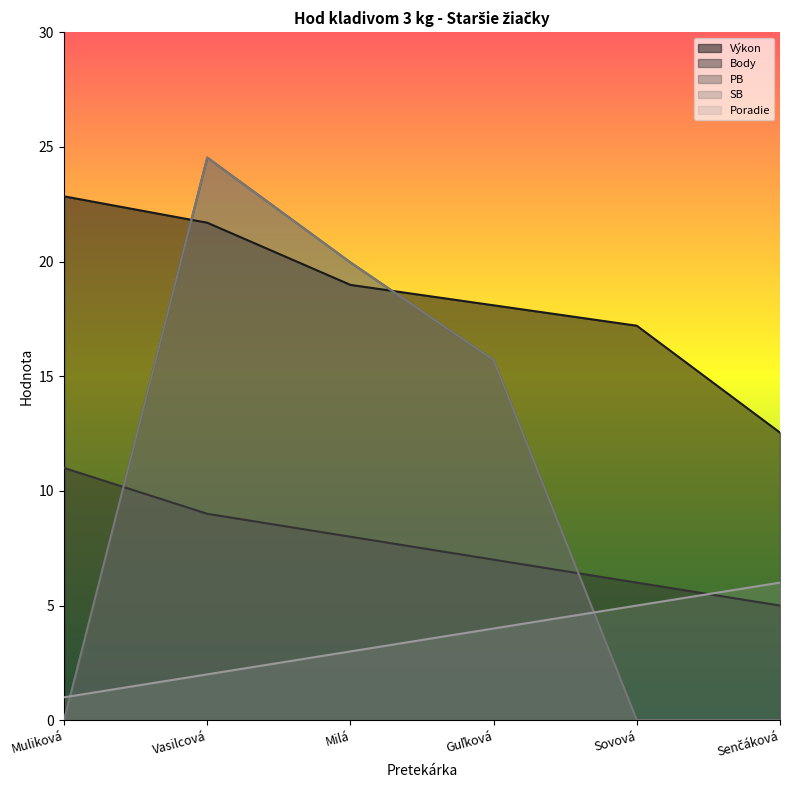

Between which two adjacent categories do Poradie and PB first intersect?

Muliková and Vasilcová